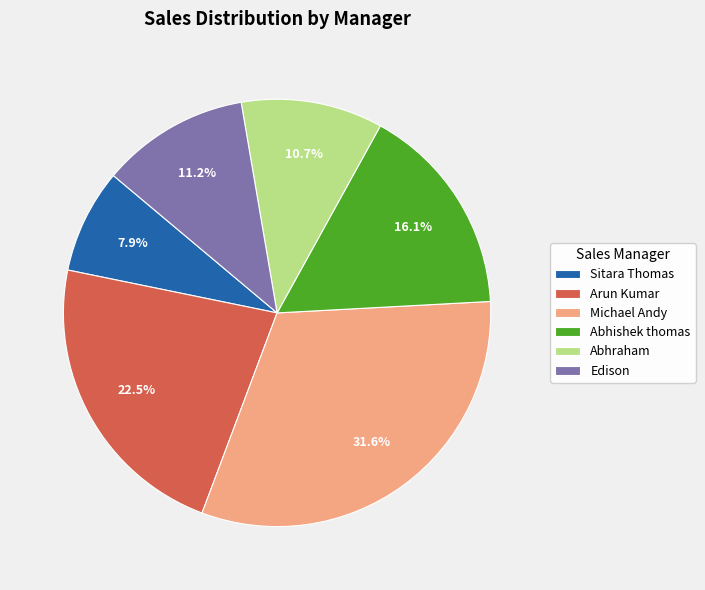

Which category has the biggest portion of the pie?

Michael Andy